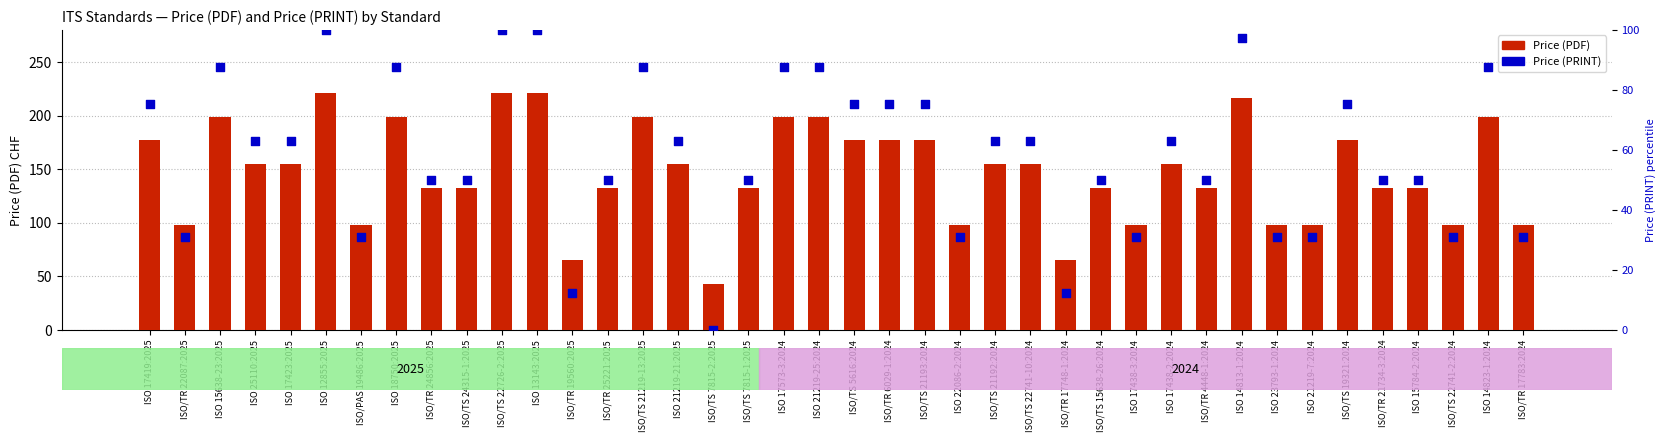

Which series contains the lowest Y value?

Price (PRINT)